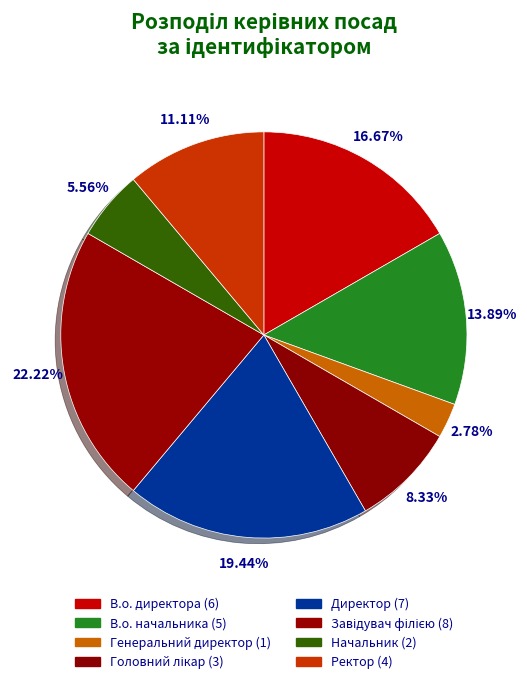

Is there any slice that represents more than half of the pie?

No